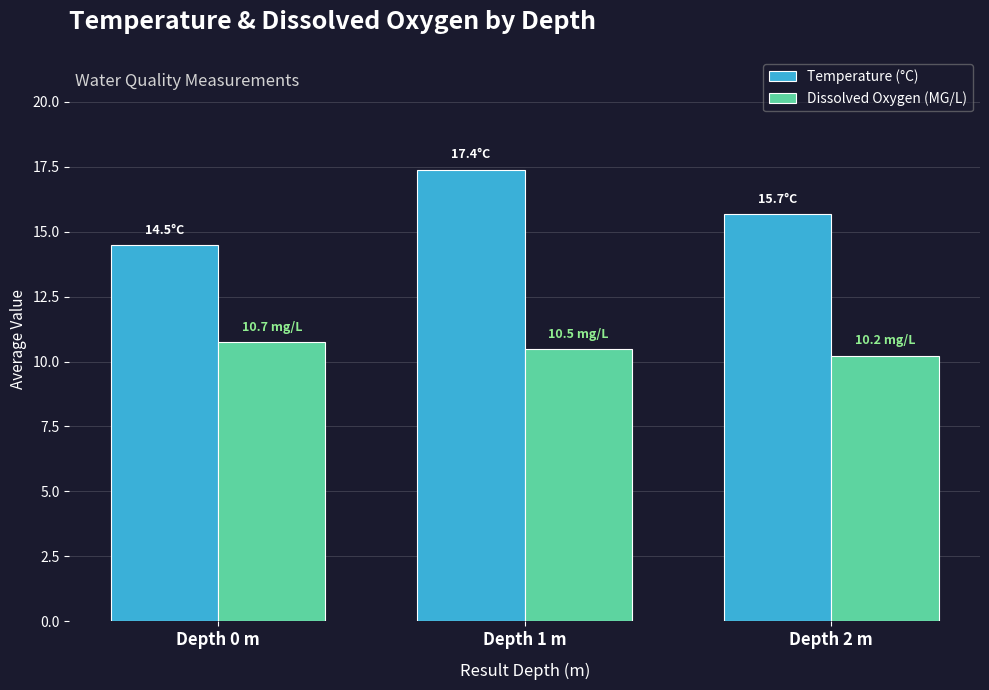

How many series are shown in this chart?

2